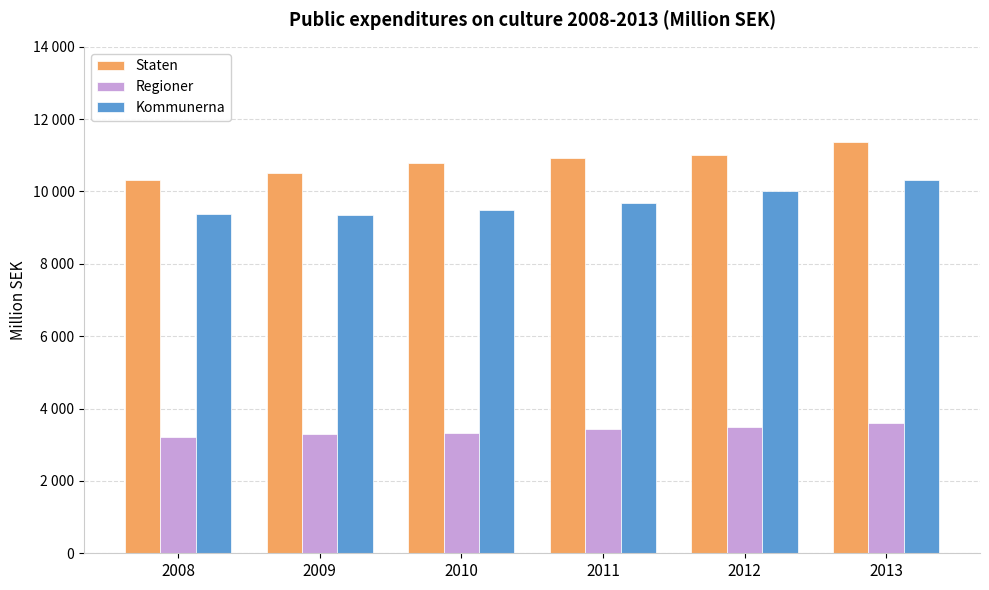

What are all the series names shown in the legend?

Staten, Regioner, Kommunerna